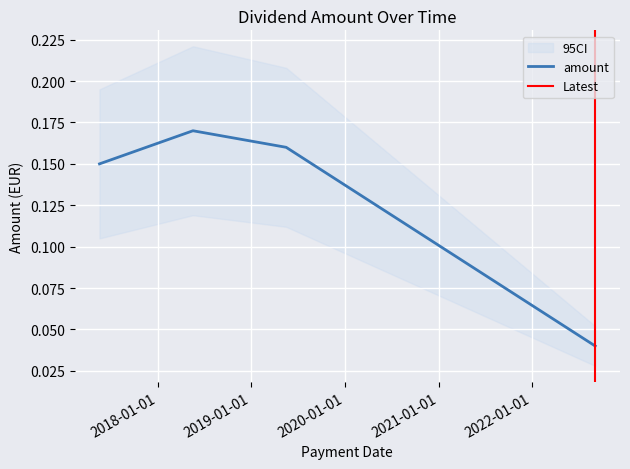

Rank the categories by value from highest to lowest.

2018-05-18, 2019-05-17, 2017-05-18, 2022-09-05